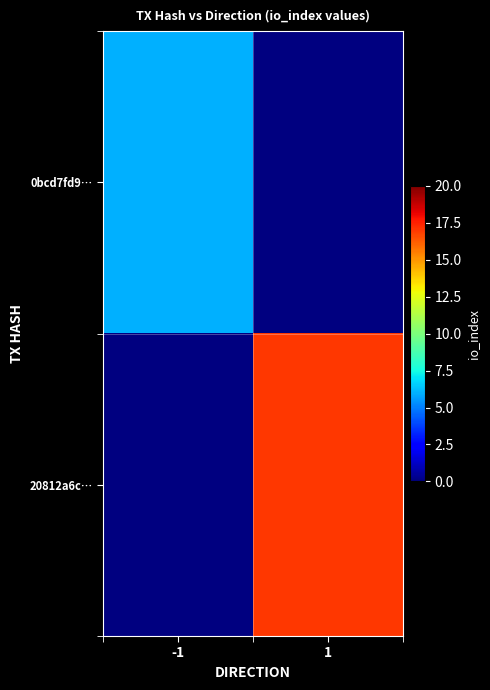

What is the approximate value of 0bcd7fd9… at -1?

6.0